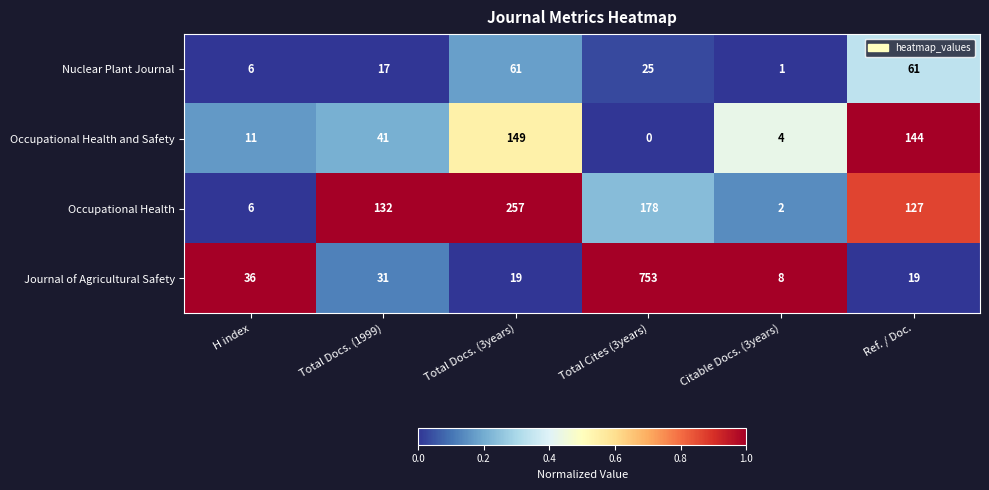

List the series in order of their peak value, lowest first.

Nuclear Plant Journal, Occupational Health and Safety, Occupational Health, Journal of Agricultural Safety